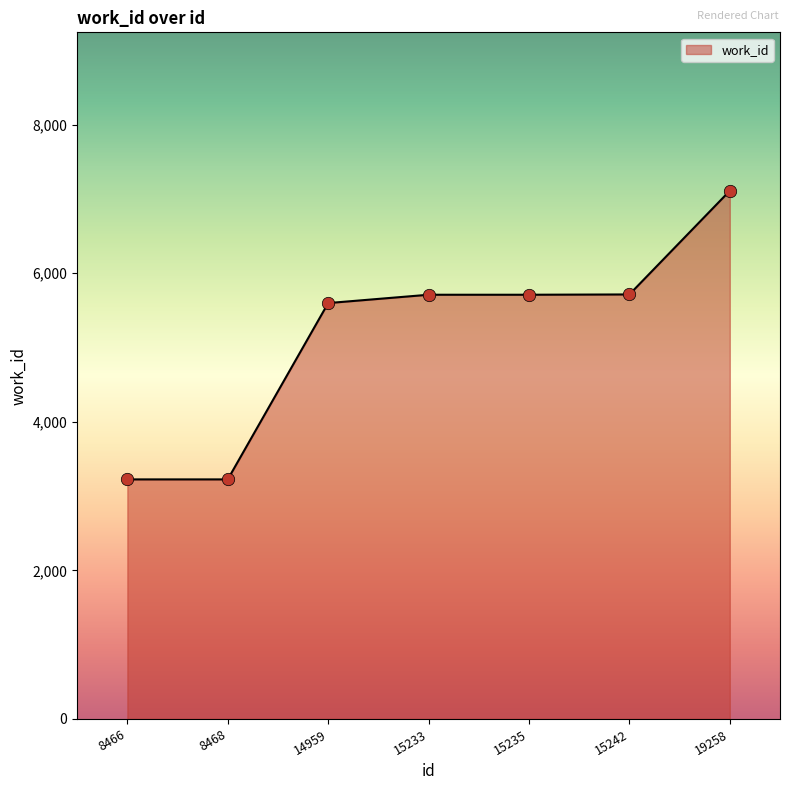

What is the change in value from 8468 to 19258?

+3884